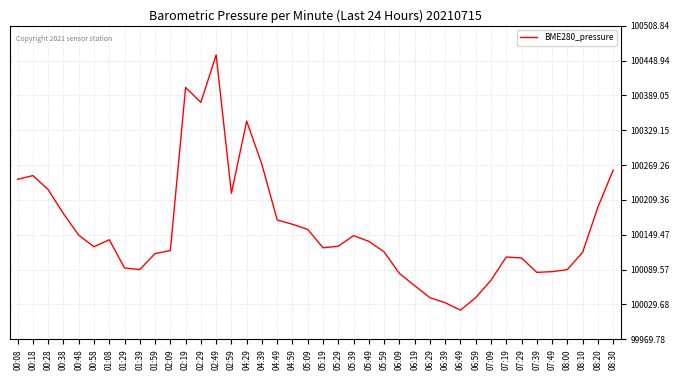

What is the change in value from 01:08 to 08:20?

+55.9